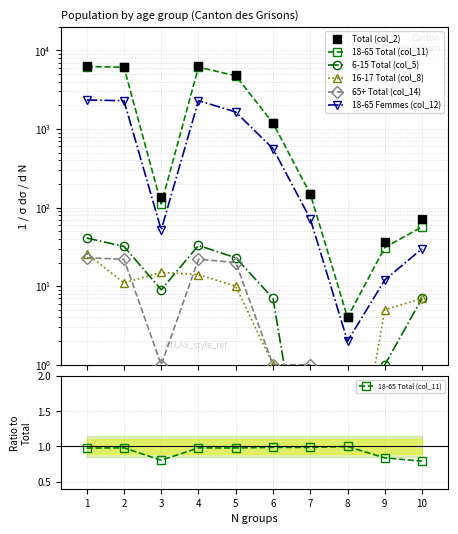

Which series reaches the minimum Y coordinate?

6-15 Total (col_5)